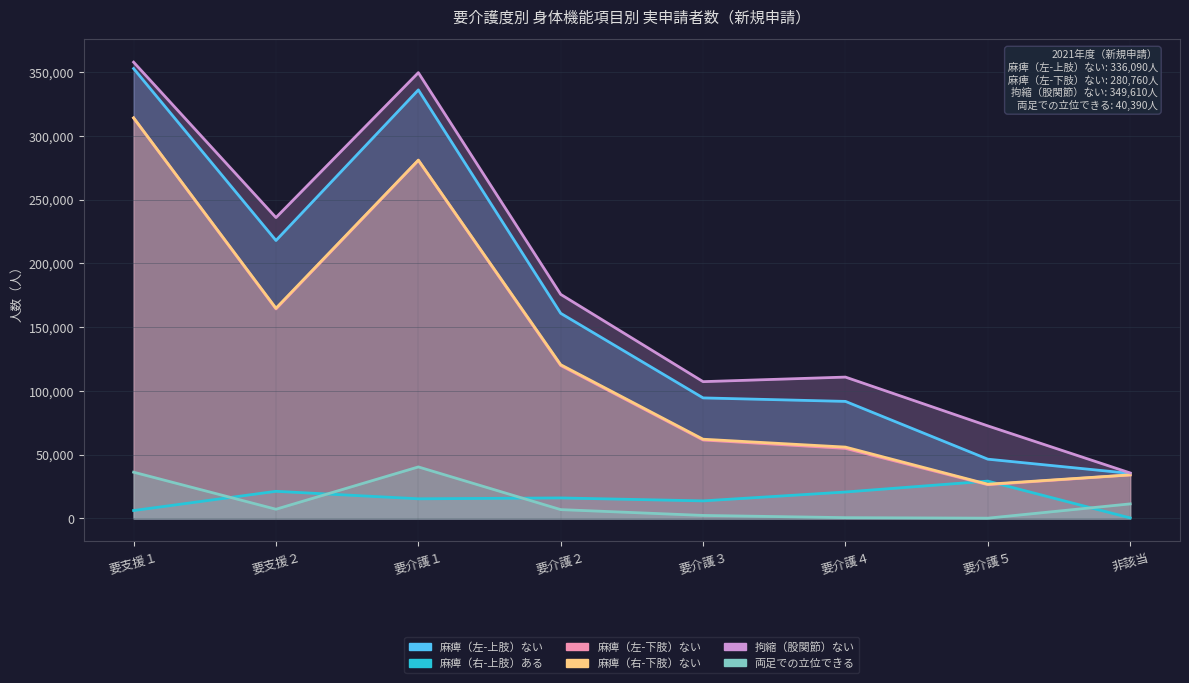

Which series has the largest total across all categories?

拘縮（股関節）ない